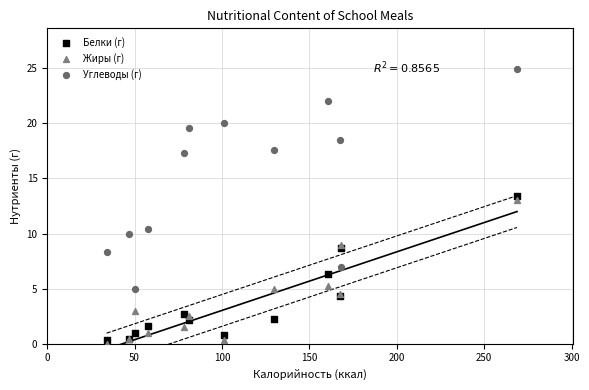

Which series contains the lowest Y value?

Жиры (г)